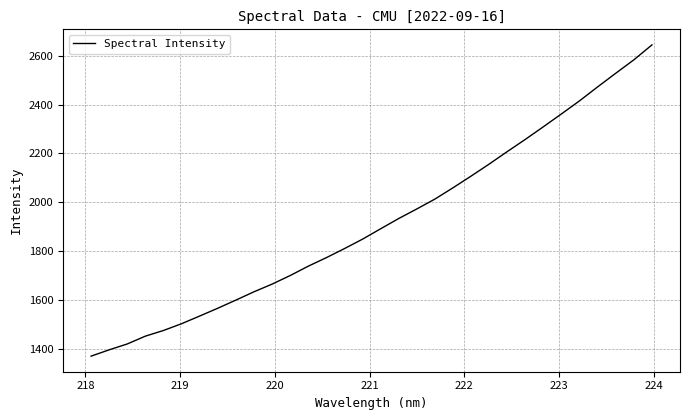

What is the smallest value displayed?

1369.4